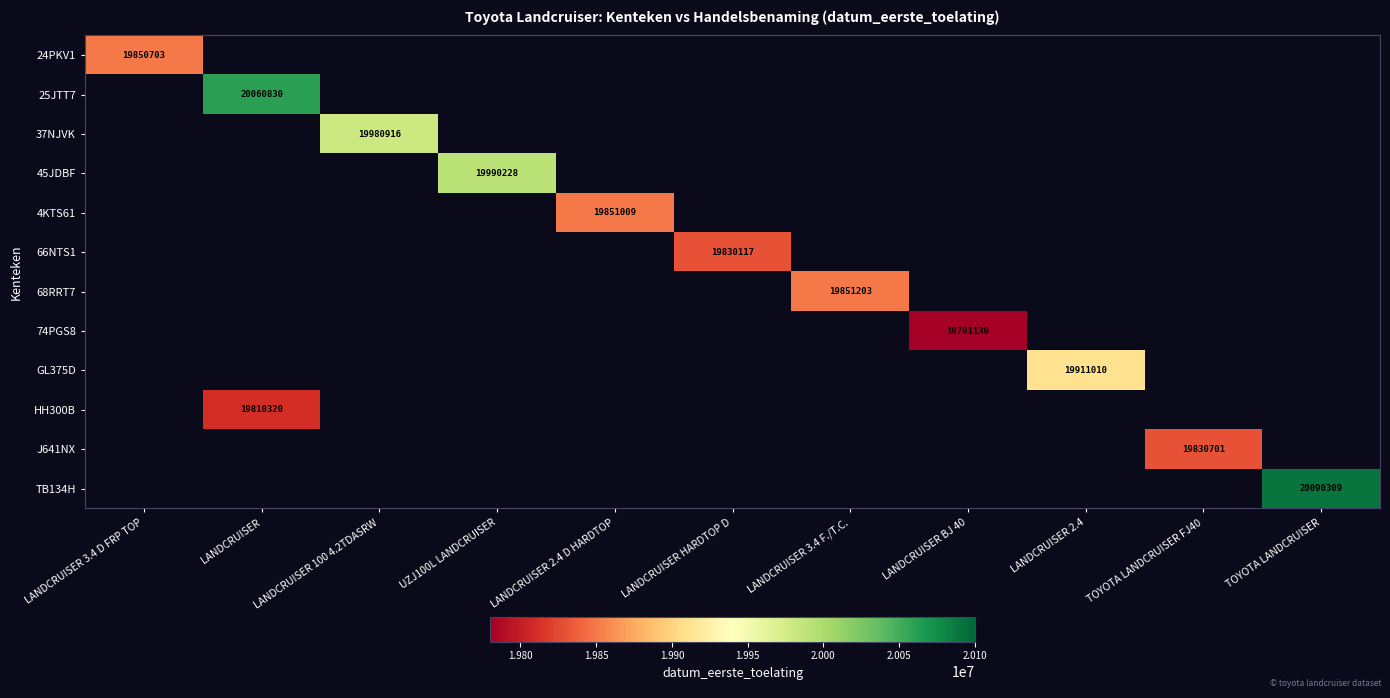

The 25JTT7 series shows 20060830 at LANDCRUISER. True or false?

True